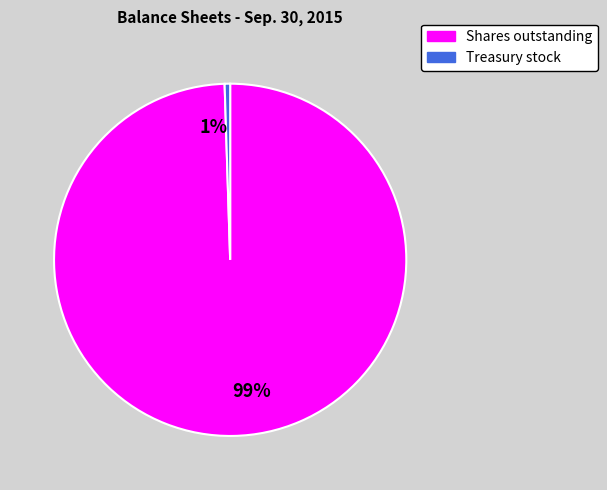

What is the largest slice in the pie chart?

99%